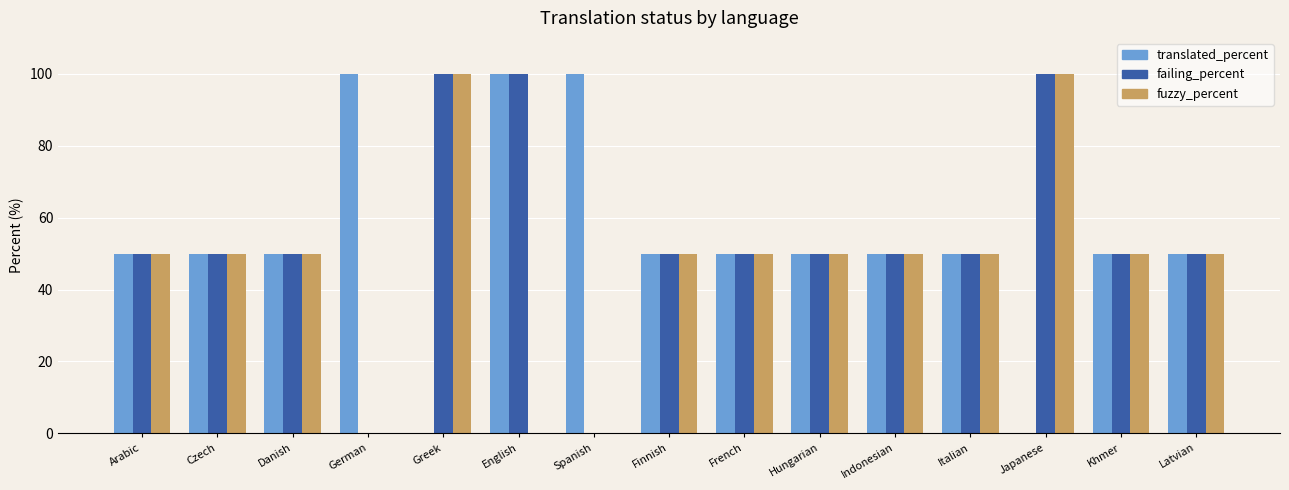

Reading left to right, extract all data points from this chart.

translated_percent: 50	50	50	100	0	100	100	50	50	50	50	50	0	50	50
failing_percent: 50	50	50	0	100	100	0	50	50	50	50	50	100	50	50
fuzzy_percent: 50	50	50	0	100	0	0	50	50	50	50	50	100	50	50